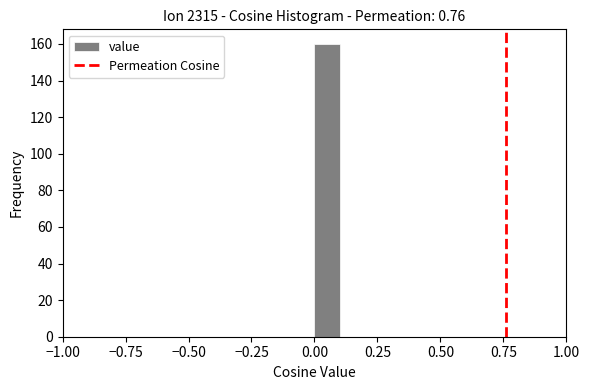

Read against the x-axis, roughly where is the centre of the tallest bar?

0.05